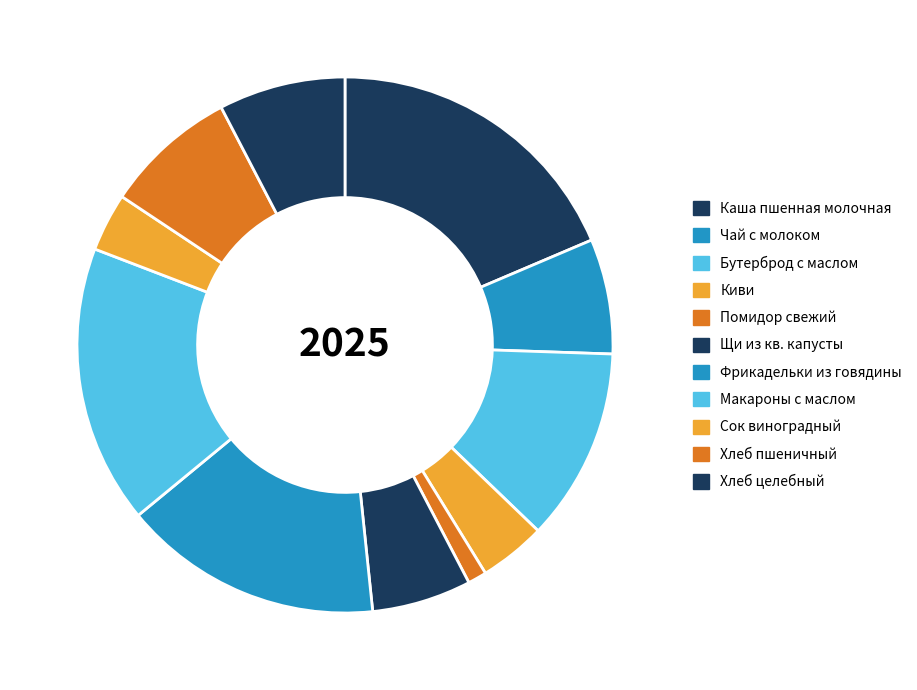

How many slices are in this pie chart?

11